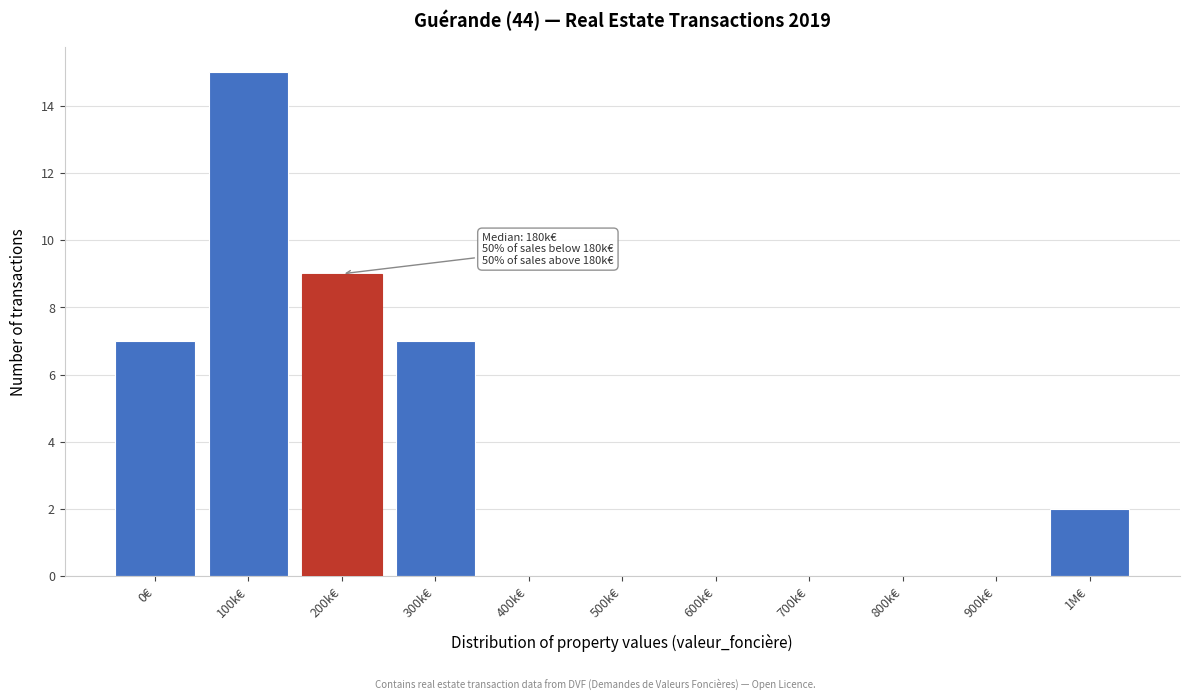

Reading left to right, list all the values displayed in this chart.

0€=7	100k€=15	200k€=9	300k€=7	400k€=0	500k€=0	600k€=0	700k€=0	800k€=0	900k€=0	1M€=2